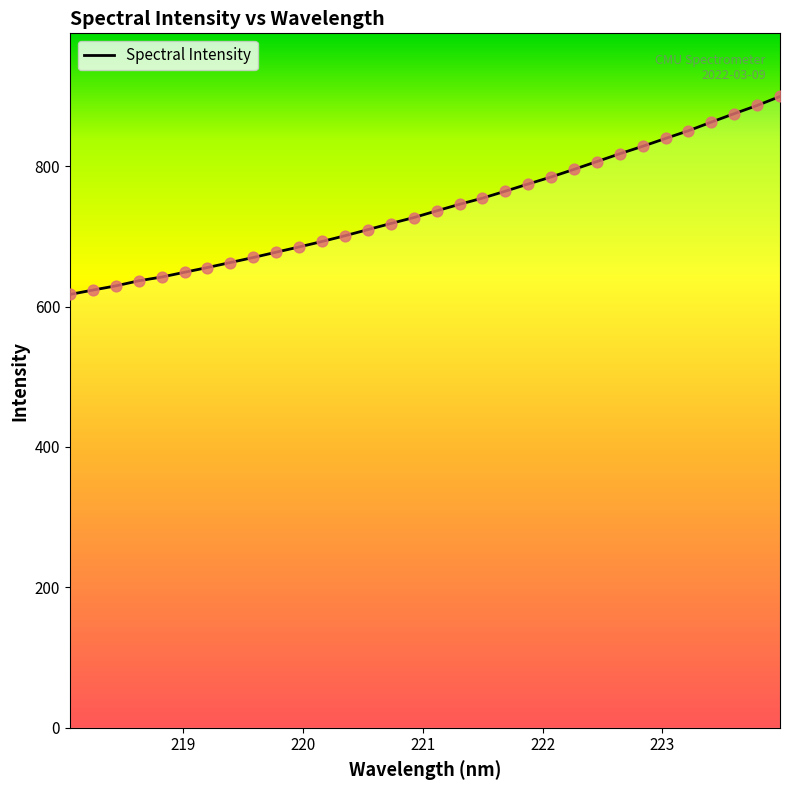

What is the smallest value displayed?

617.3